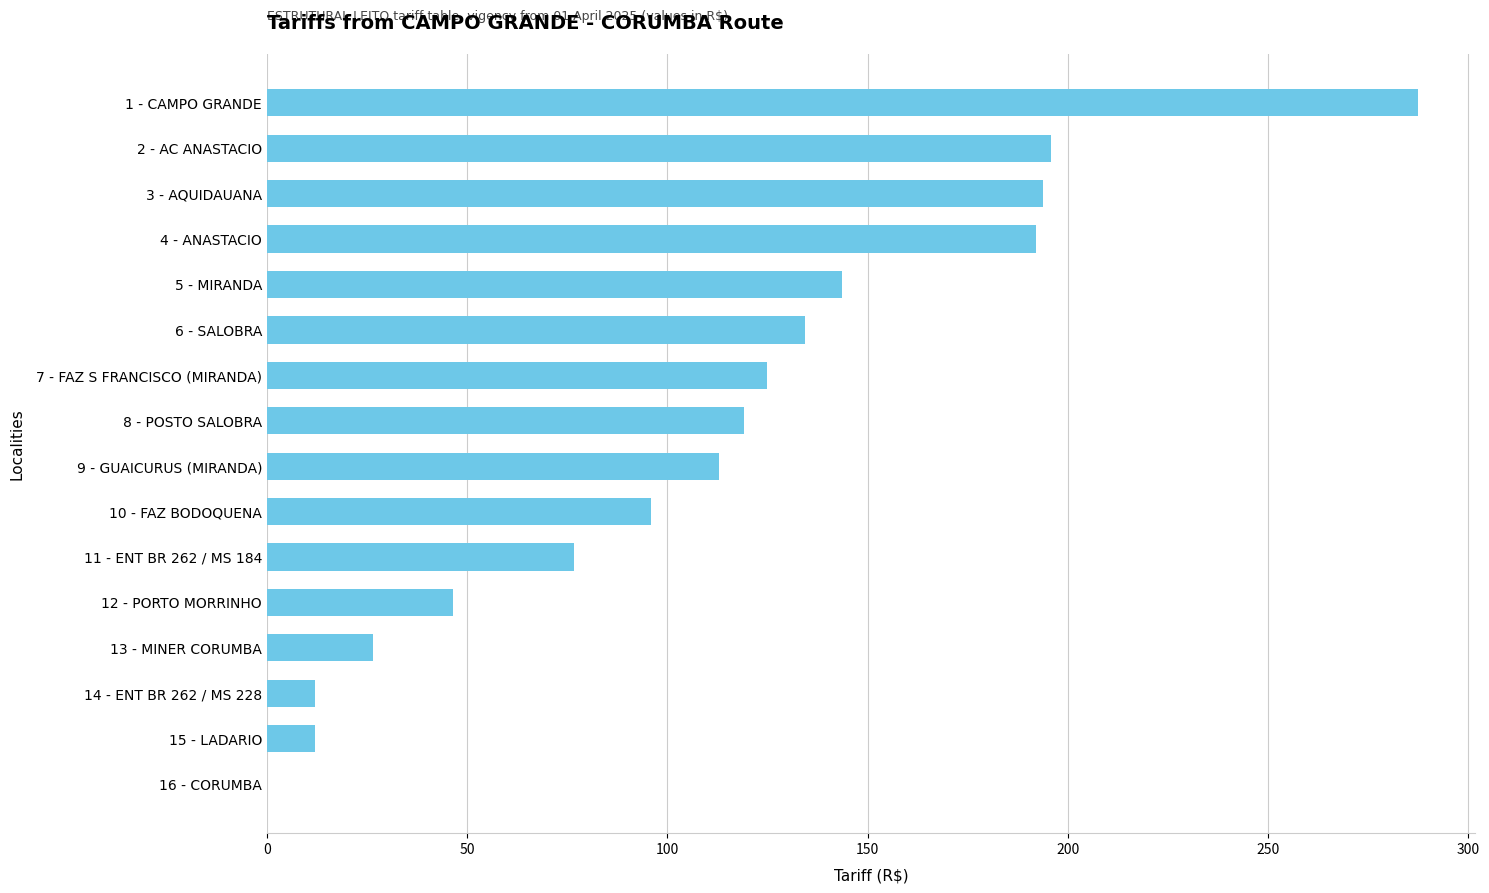

Which has a higher value, 7 - FAZ S FRANCISCO (MIRANDA) or 16 - CORUMBA?

7 - FAZ S FRANCISCO (MIRANDA)